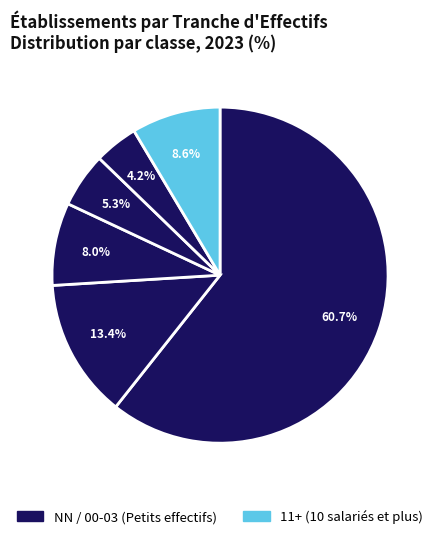

How many slices are in this pie chart?

6